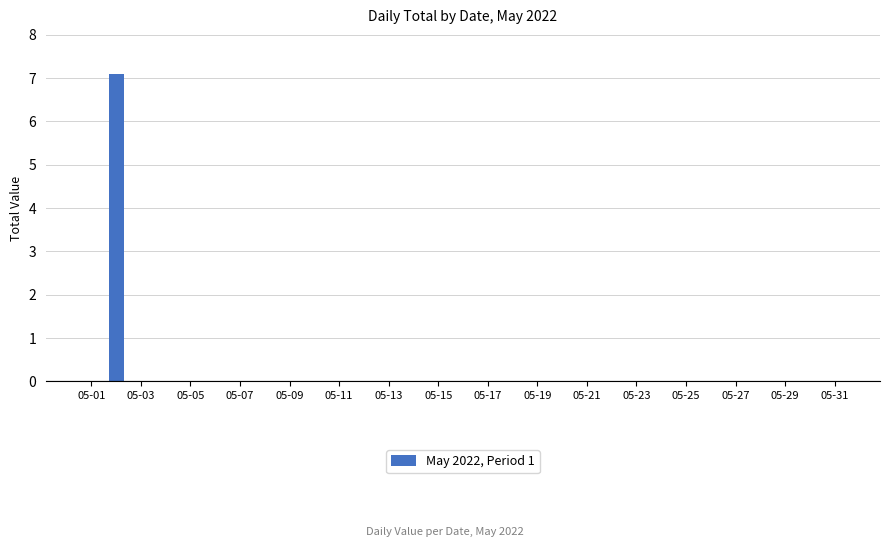

What is the maximum value shown in the chart?

7.1